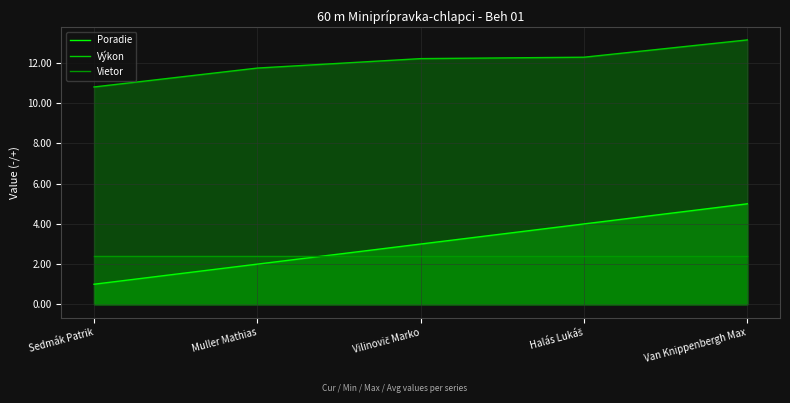

What are all the series names shown in the legend?

Poradie, Výkon, Vietor